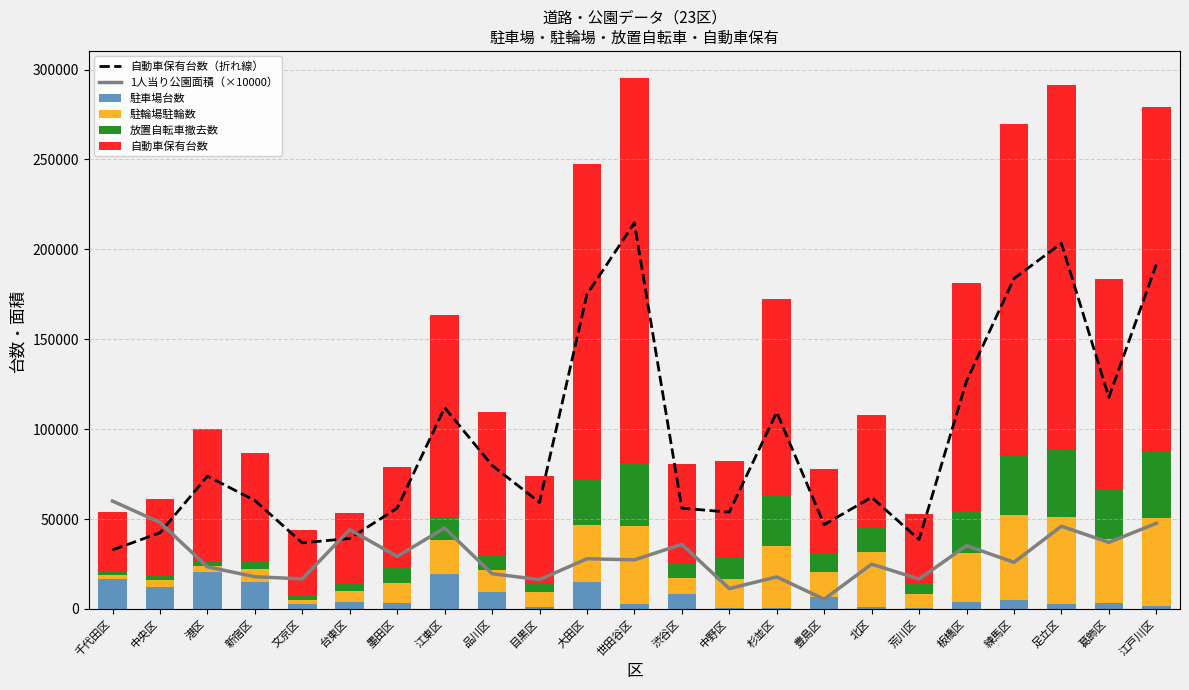

Where is 駐車場台数 nearest to the value 10376?

品川区